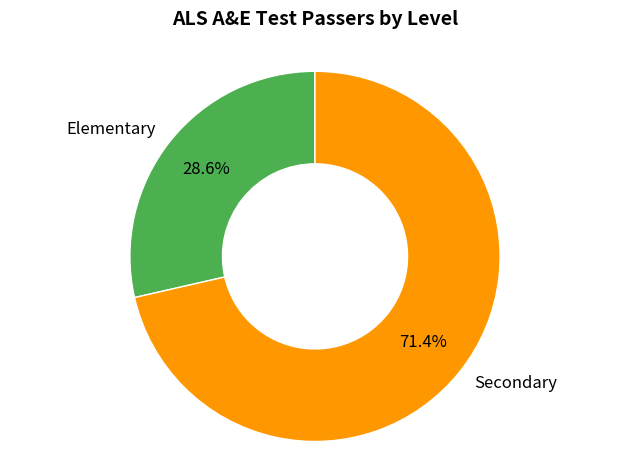

Which category accounts for the majority?

Secondary